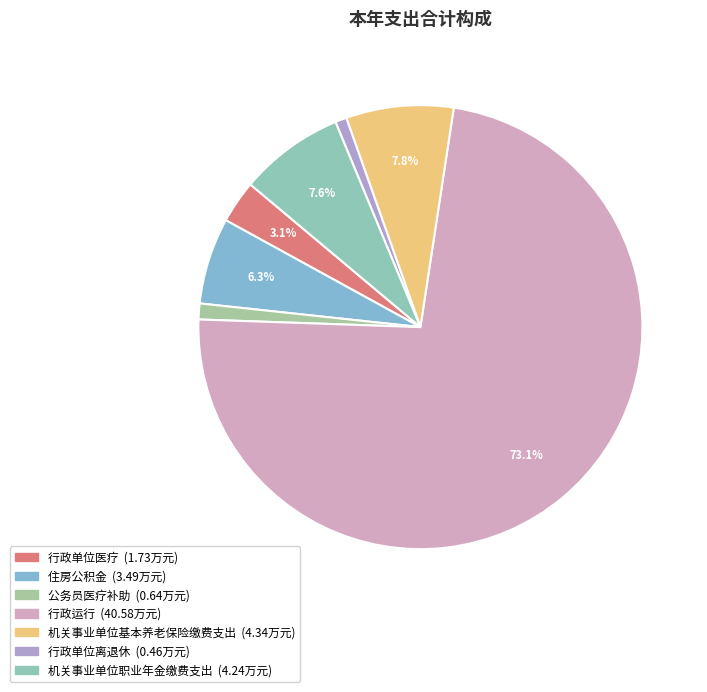

Between 公务员医疗补助 and 行政单位医疗, which is larger?

行政单位医疗